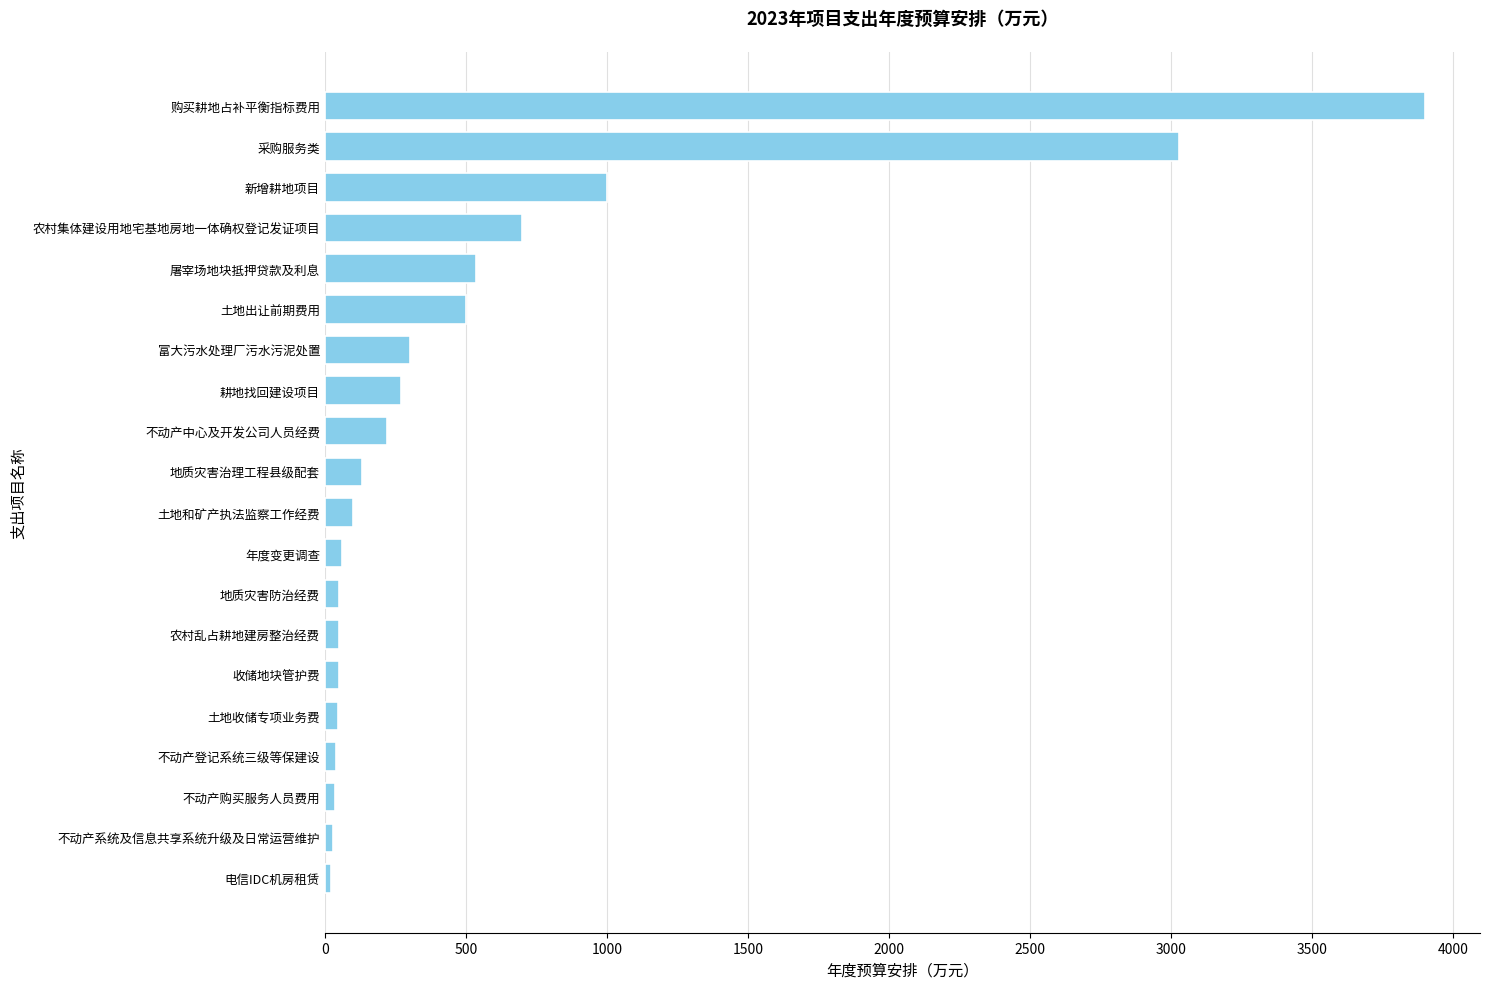

The chart shows a value of 5237.2 at 购买耕地占补平衡指标费用. True or false?

False